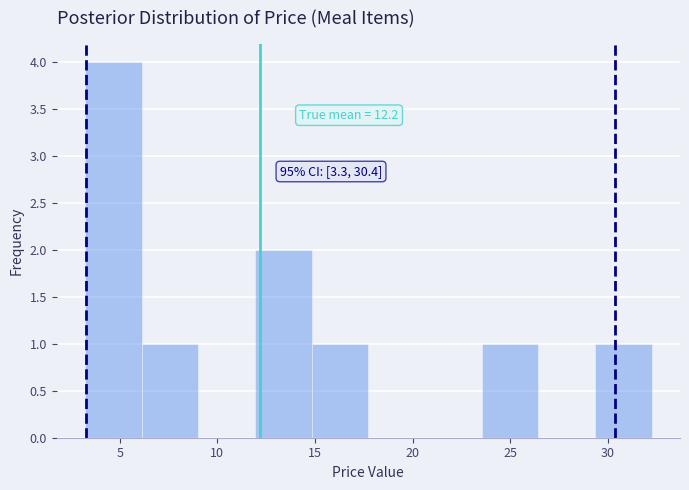

Over which range of the x-axis is the bar tallest?

3.0 to 6.0